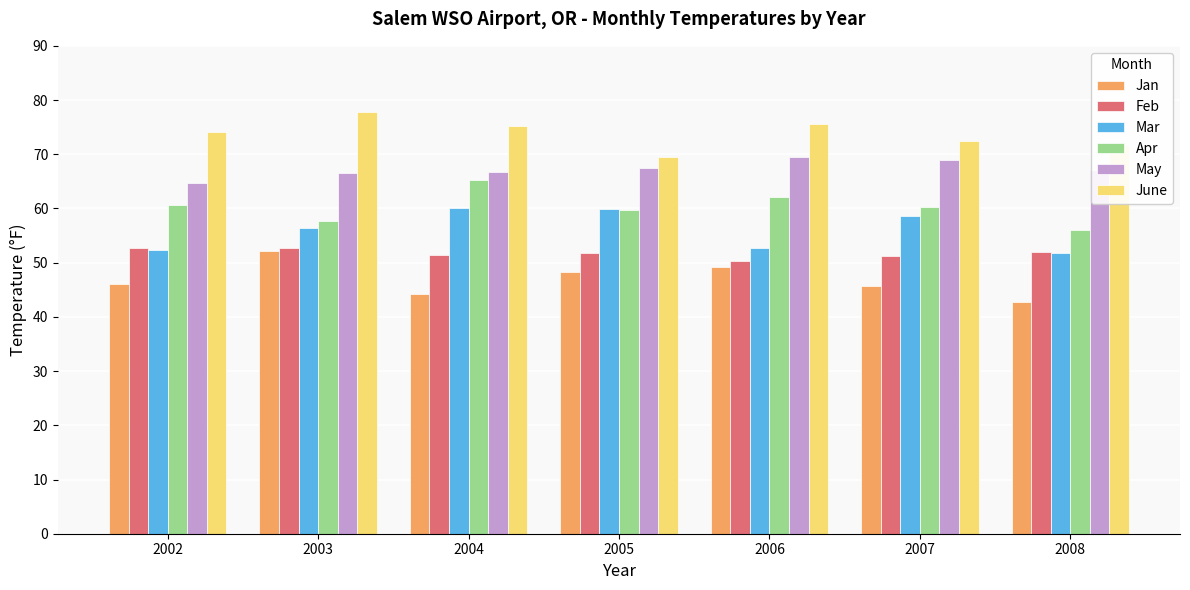

How many categories are shown in the chart?

7